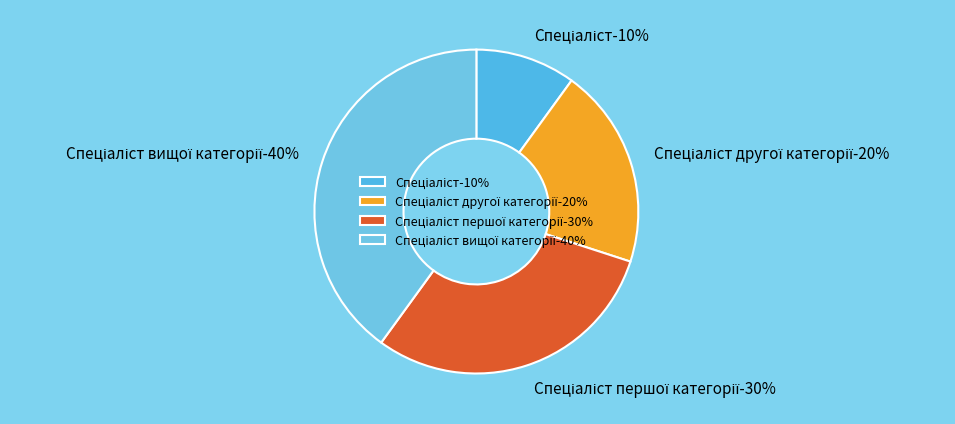

What percentage is the Спеціаліст slice, to the nearest percent?

10%